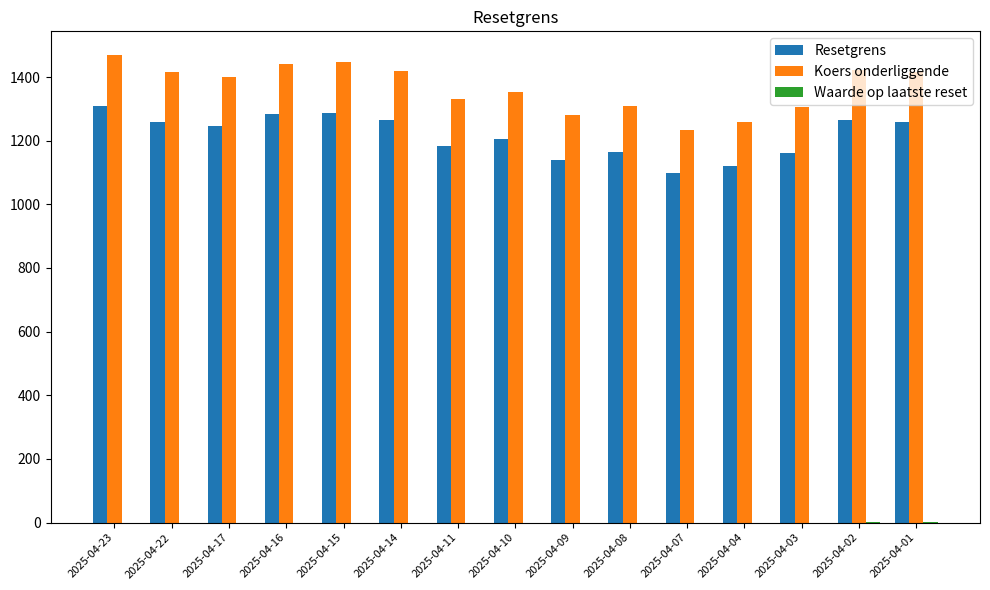

True or false: Koers onderliggende has a value of 2134.3 at 2025-04-02.

False